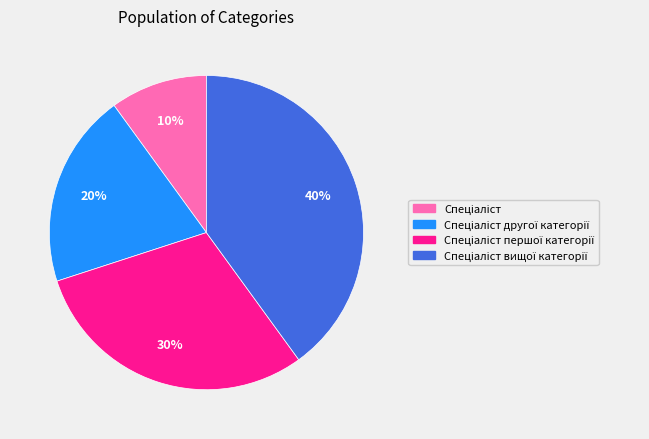

To the nearest percent, what is the difference between the largest and smallest slice percentages?

30%